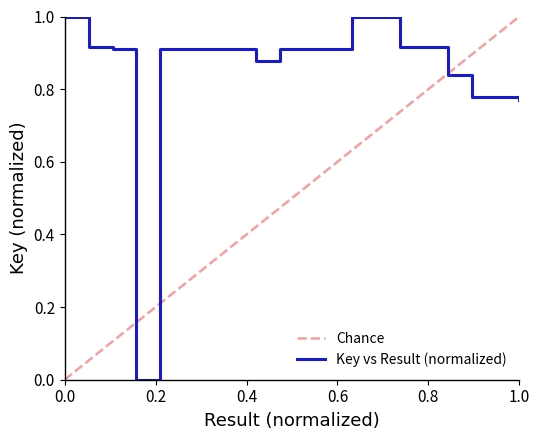

What is the difference between the maximum and second lowest values?

0.2